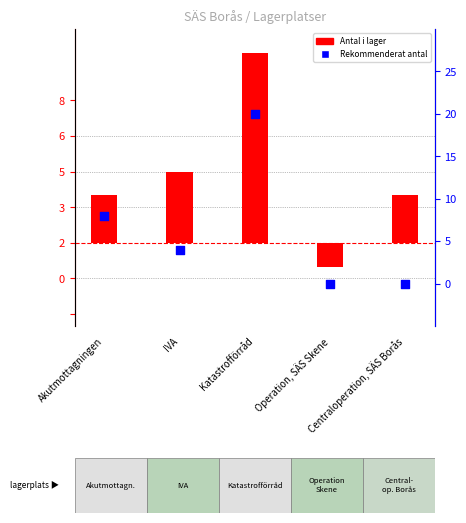

At how many categories does at least one series exceed 11?

1